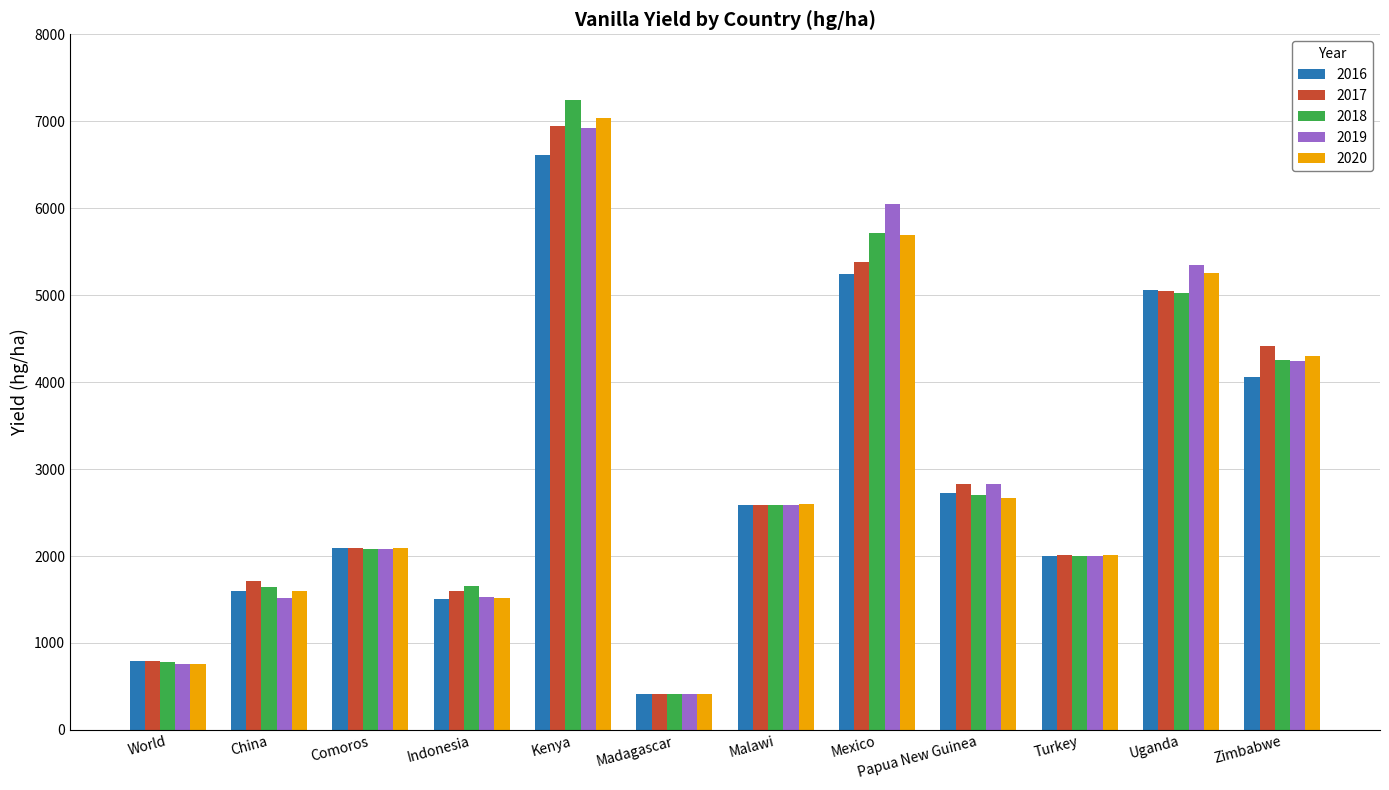

Is it true that 2018 equals 7470 at Mexico?

False